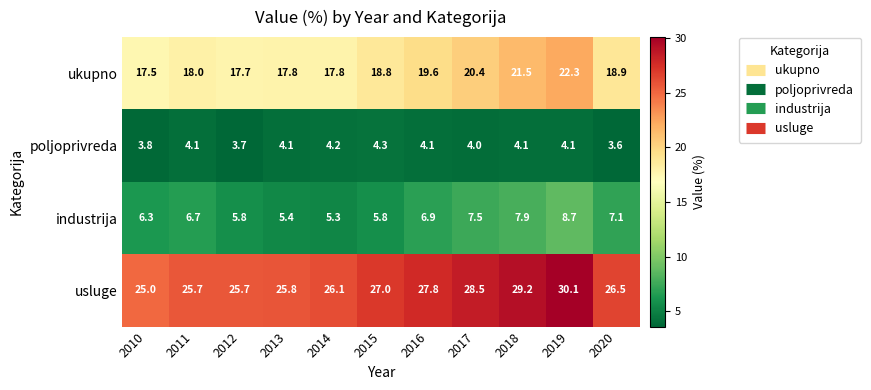

At which category is the sum across all series the highest?

2019